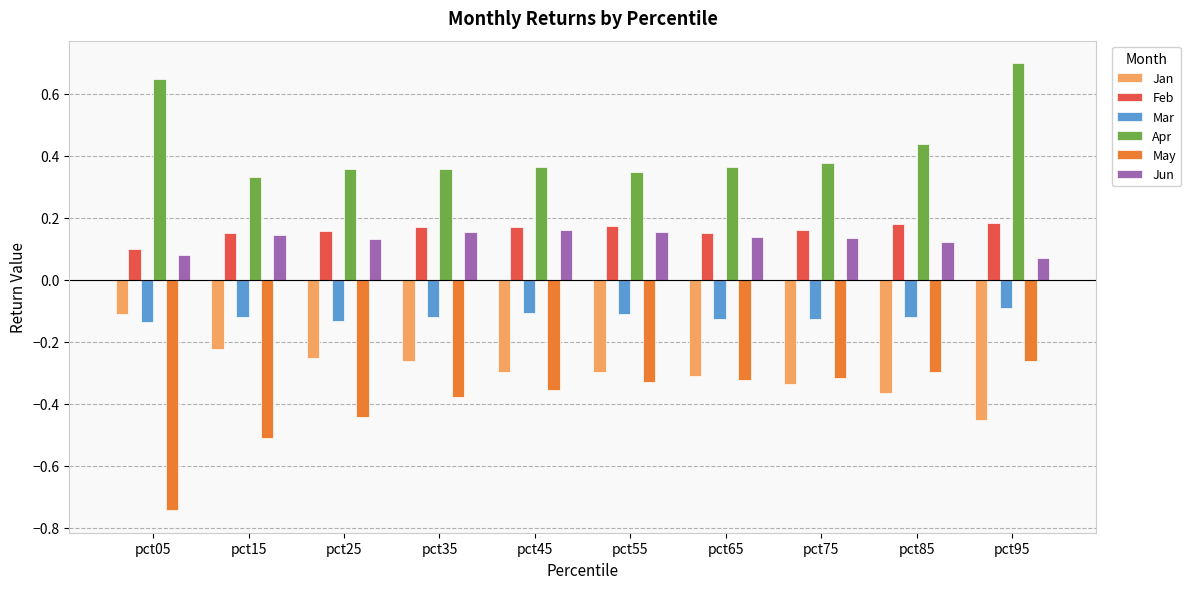

The value of Jun at pct65 is 0.1. True or false?

True